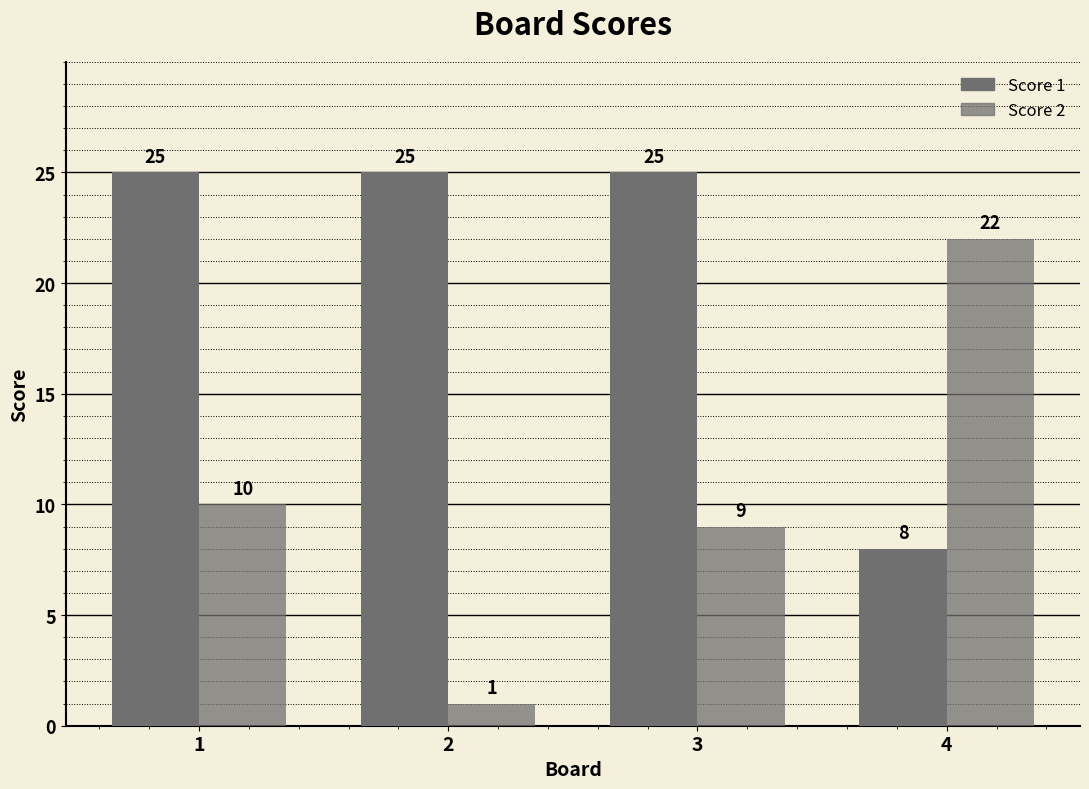

What is the difference between the highest and lowest values at 4?

14